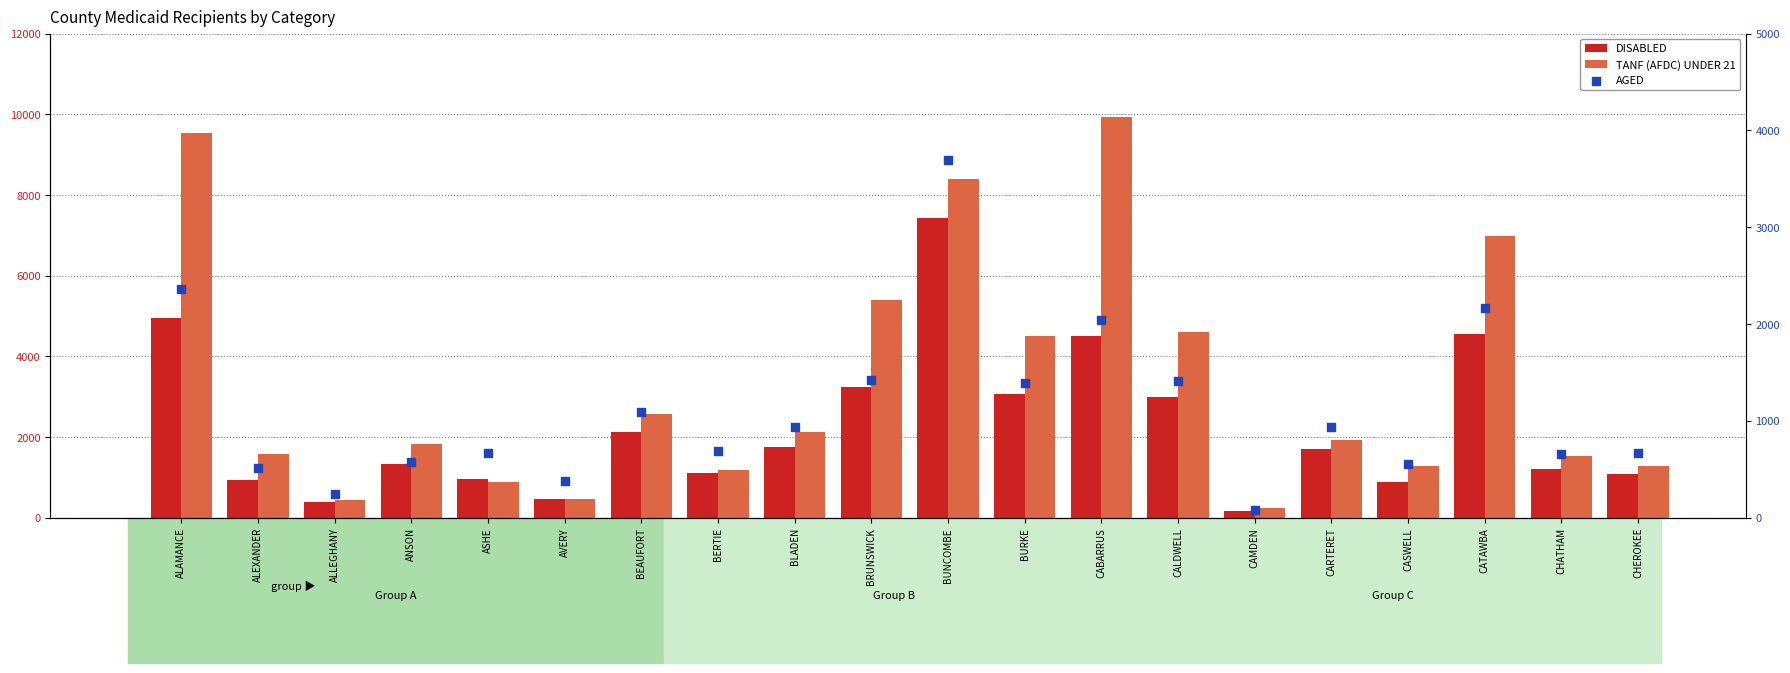

At which category is the sum across all series the highest?

BUNCOMBE